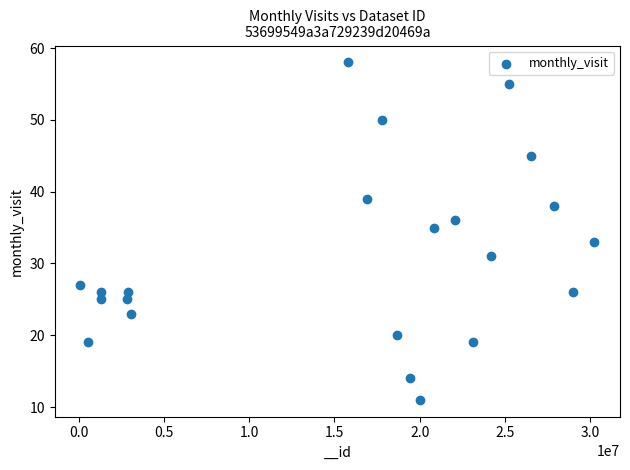

What is the range of Y values (max minus min)?

47